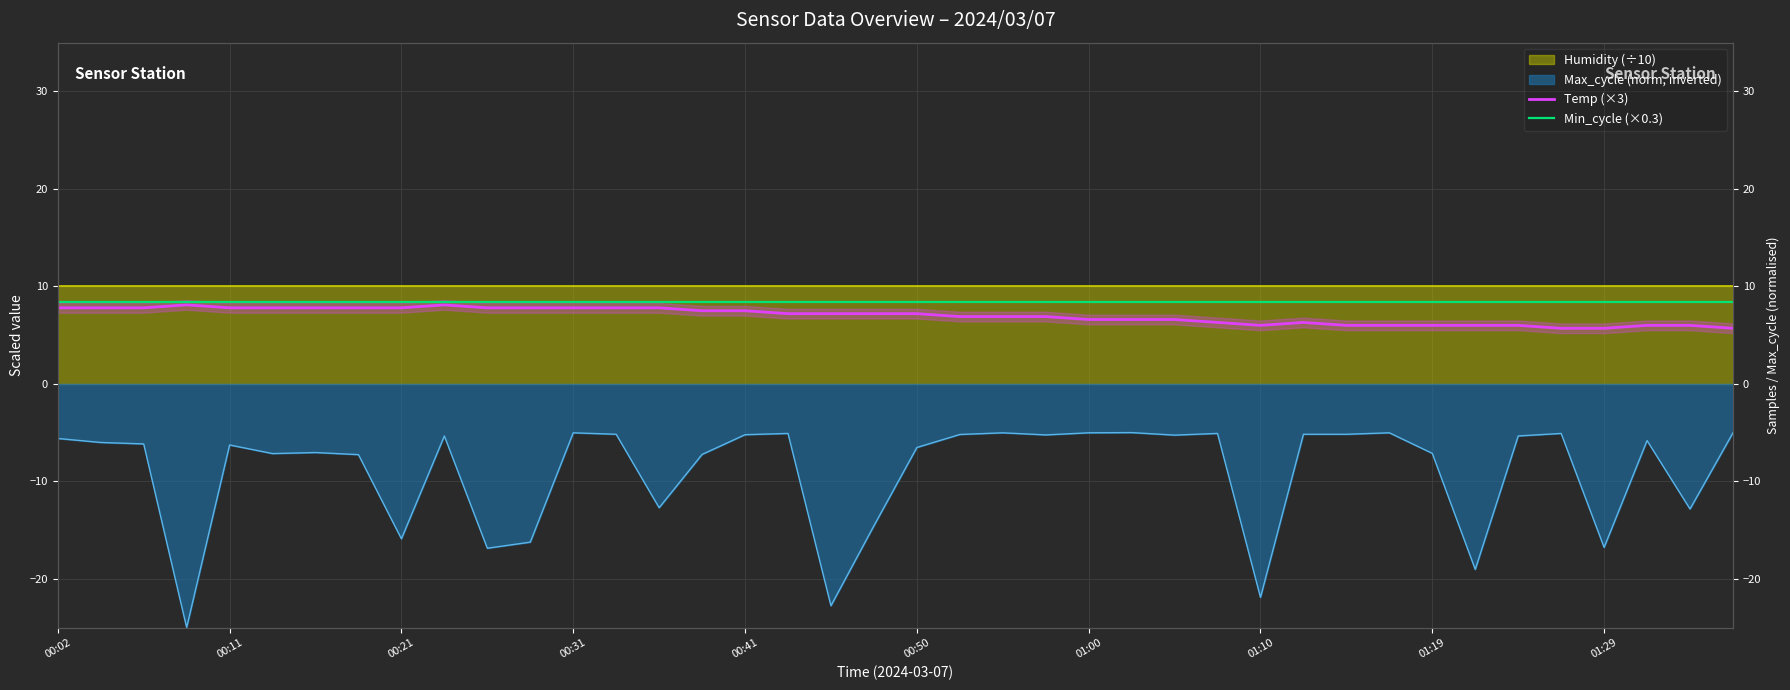

In Temp (×3), how many points are lower than both neighbors (excluding endpoints)?

1